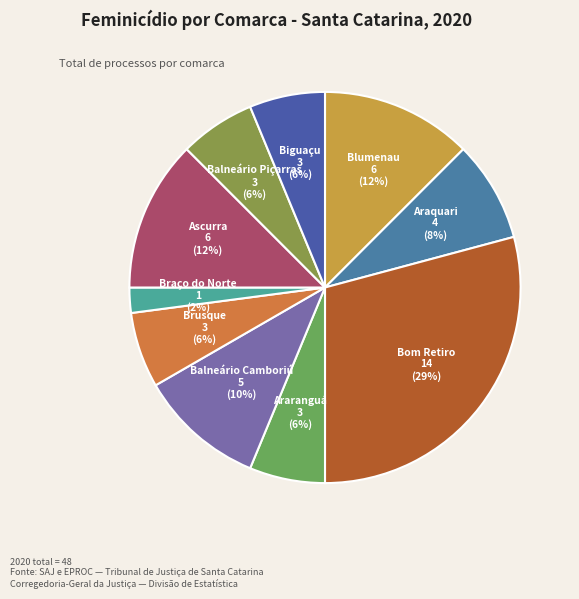

Is the sum of Blumenau and Braço do Norte greater than half?

No